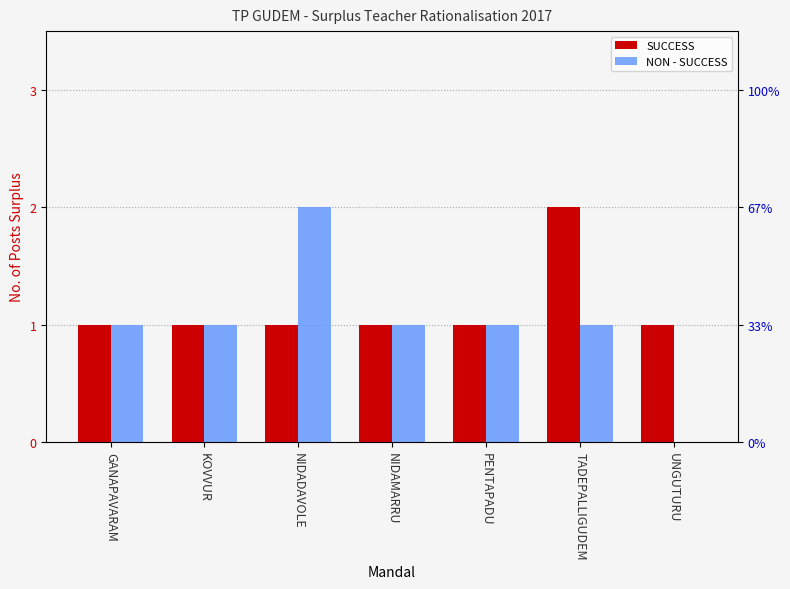

Which has a higher value, NIDAMARRU or NIDADAVOLE?

NIDAMARRU